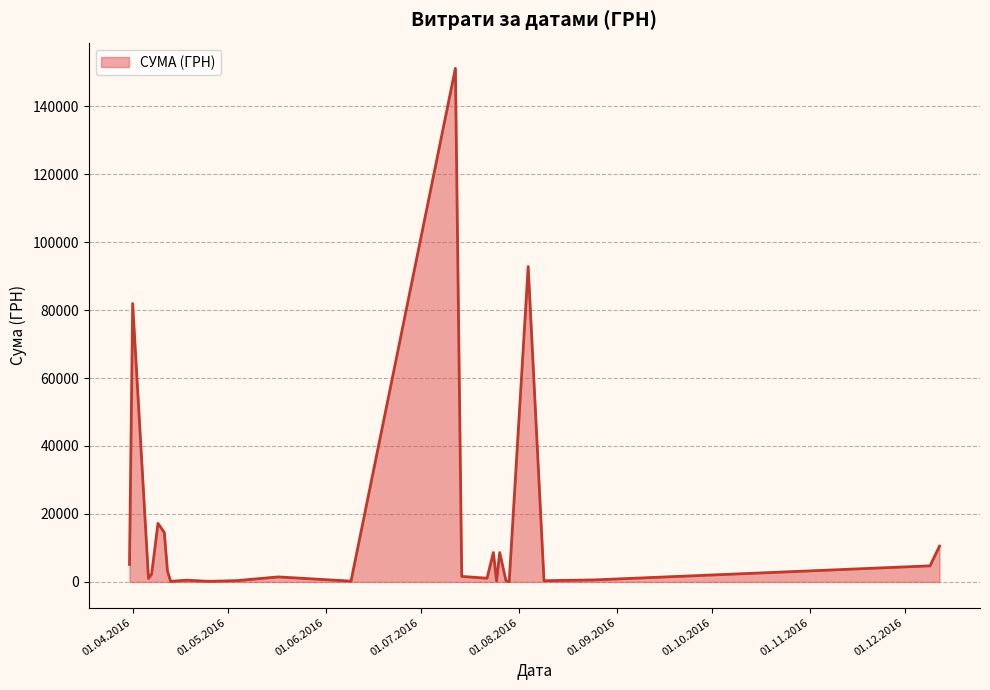

What is the difference between the maximum and minimum values?

151018.1